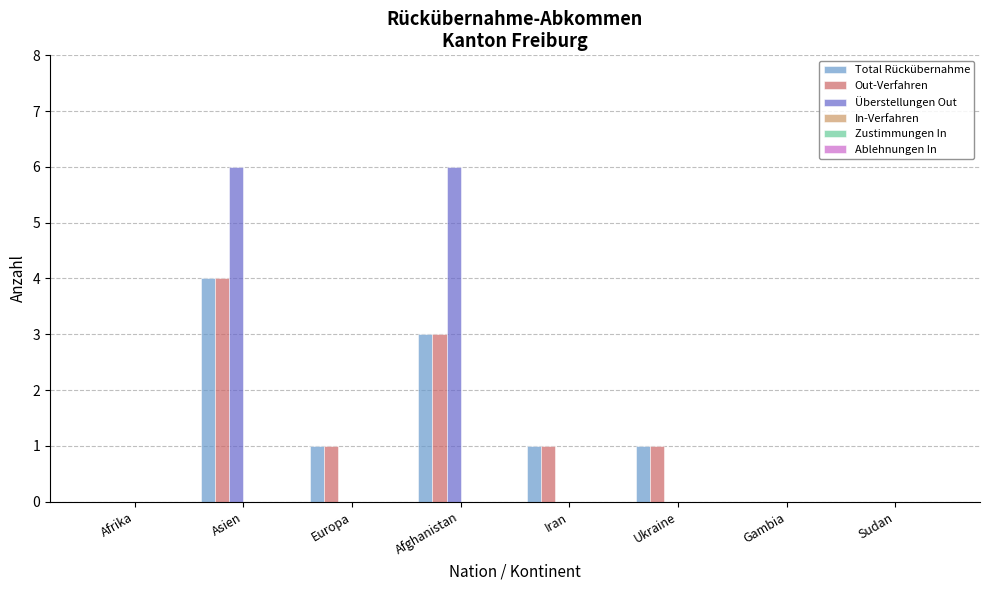

The Out-Verfahren series shows 3 at Sudan. True or false?

False